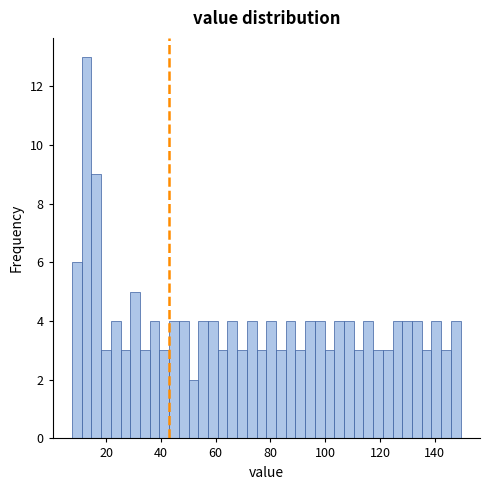

Around what value on the x-axis is the tallest bar? Give the approximate position of its centre, as read against the axis.

12